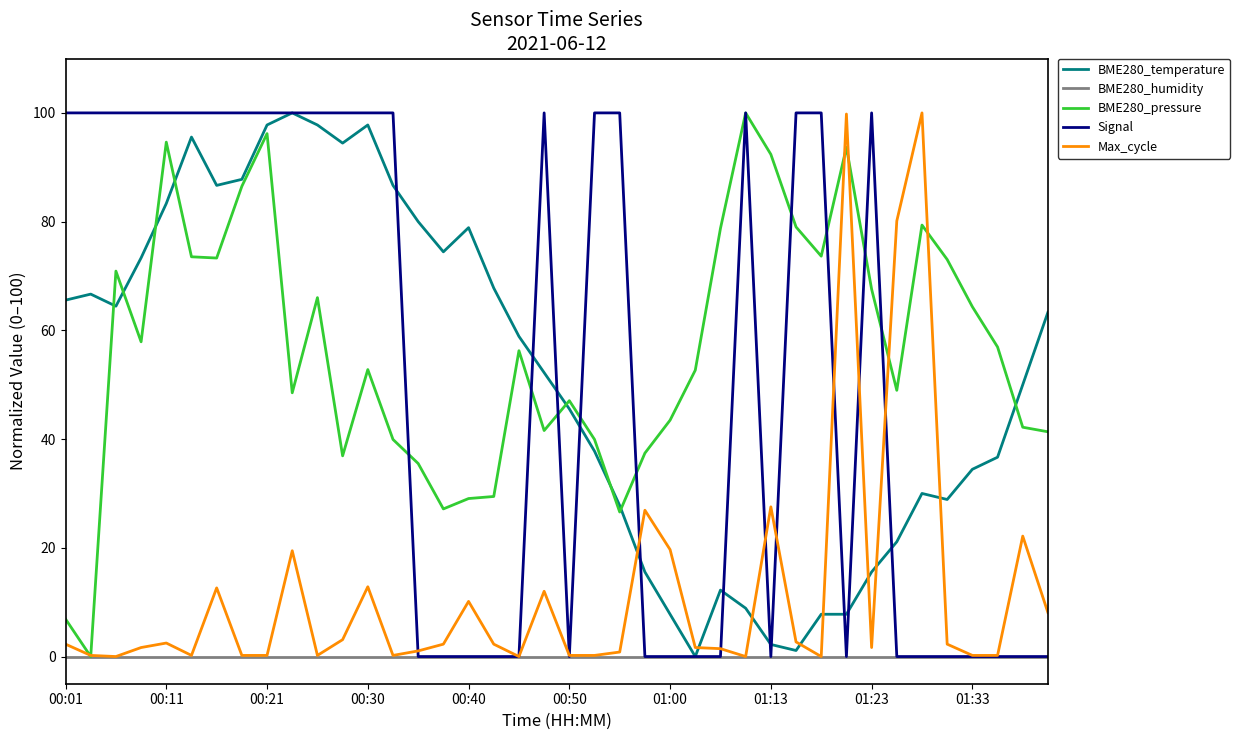

How many lines are shown in the chart?

5